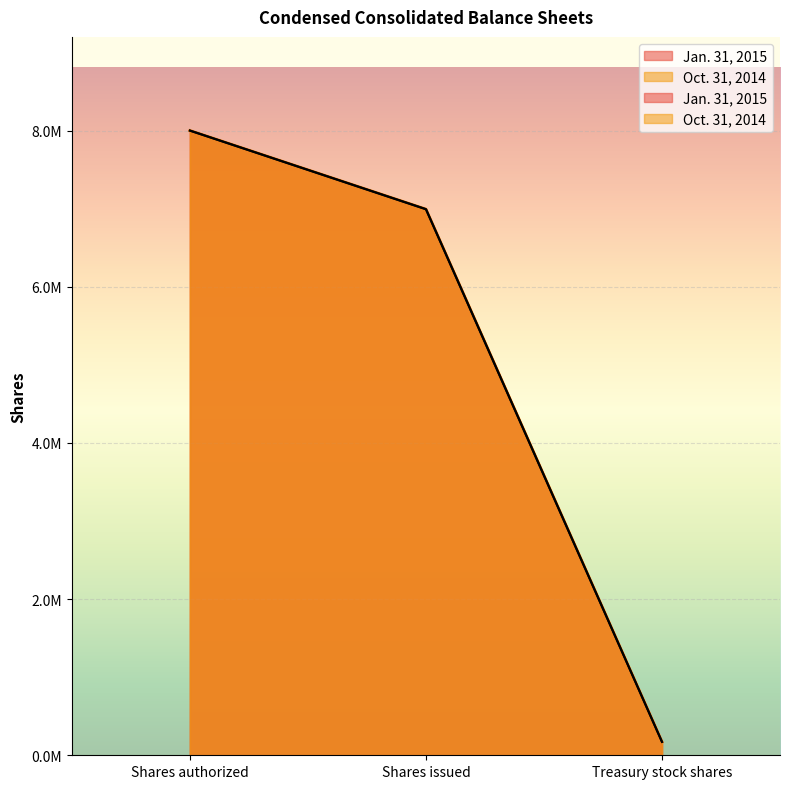

Which has a higher value, Treasury stock shares or Shares issued?

Shares issued